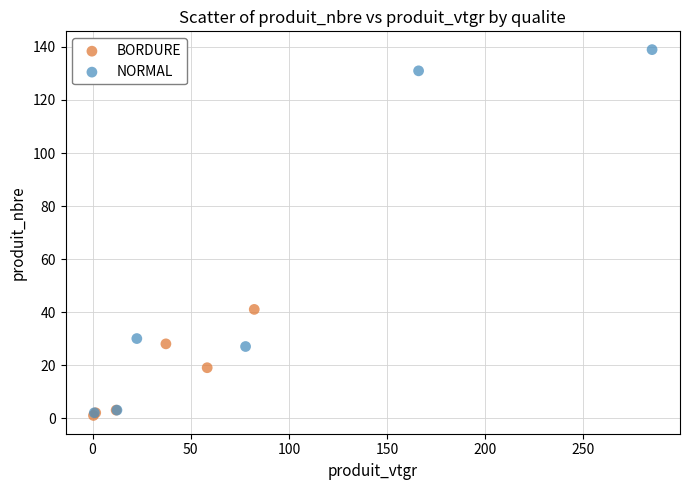

Which series contains the highest Y value?

NORMAL